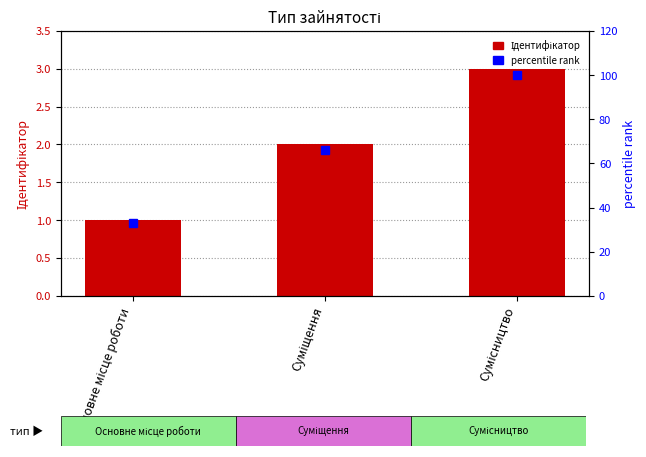

Is the value of percentile rank at Сумісництво greater than the value of Ідентифікатор at Основне місце роботи?

Yes